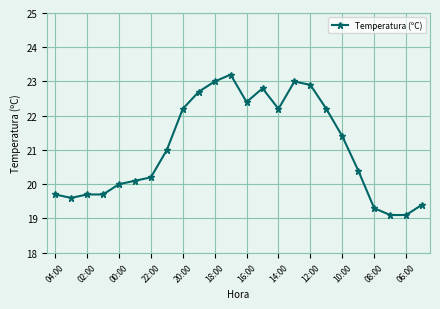

What is the sum of all values?

505.3